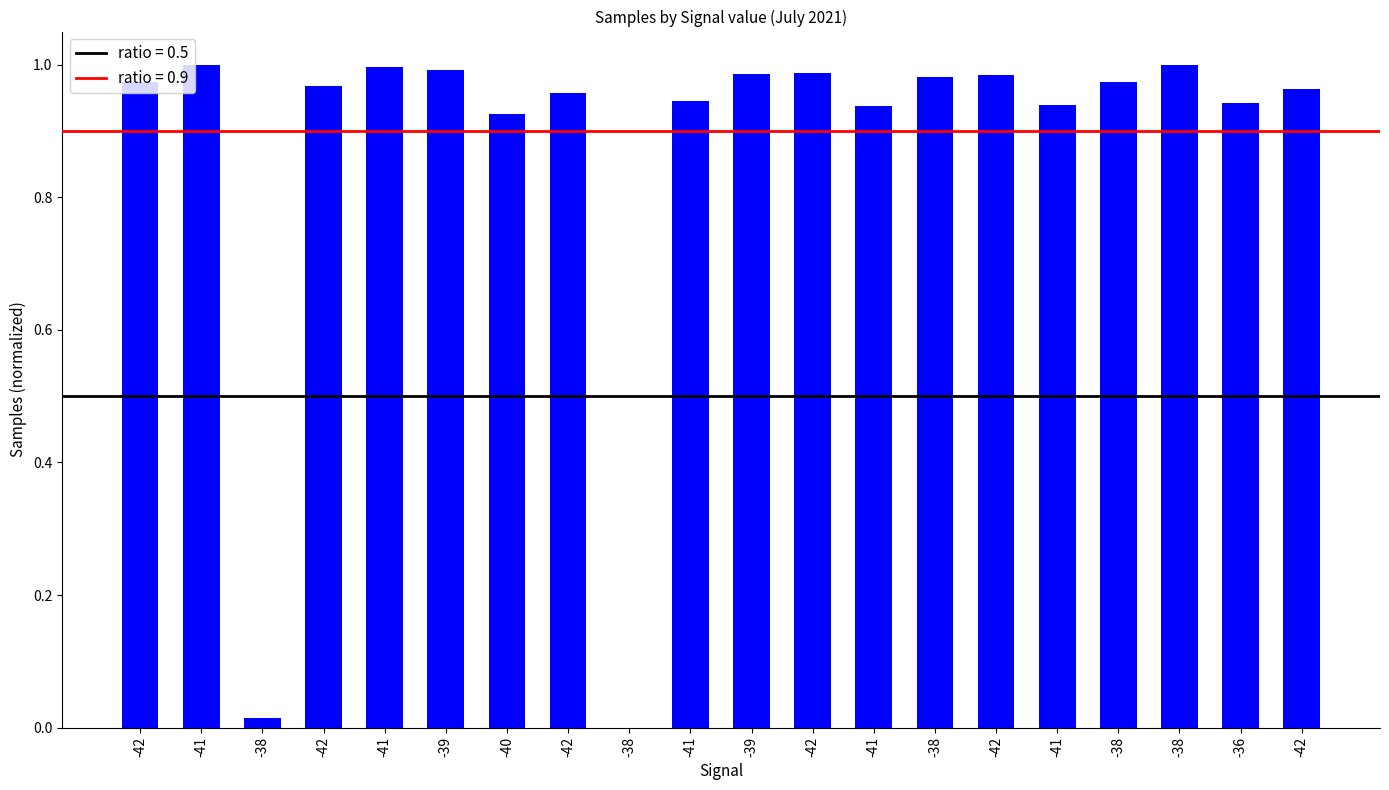

Rank the categories by value from lowest to highest.

-38, -38, -40, -41, -41, -36, -41, -42, -42, -42, -42, -38, -38, -42, -39, -42, -39, -41, -38, -41